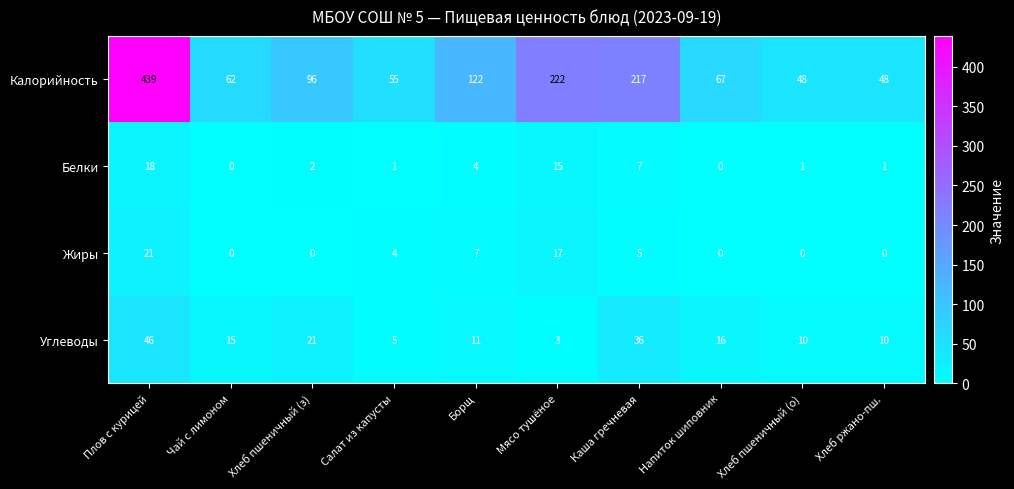

Rank the series at Хлеб ржано-пш. from lowest to highest value.

Жиры, Белки, Углеводы, Калорийность